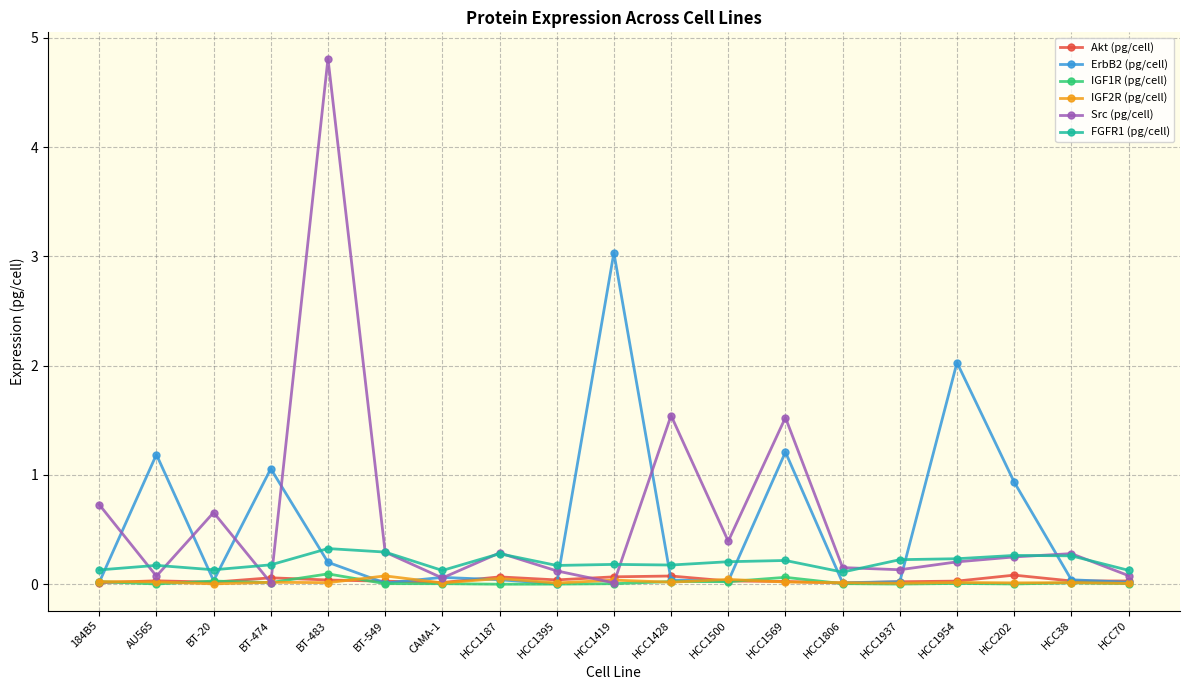

What is the label of the 17th point from the right?

BT-20